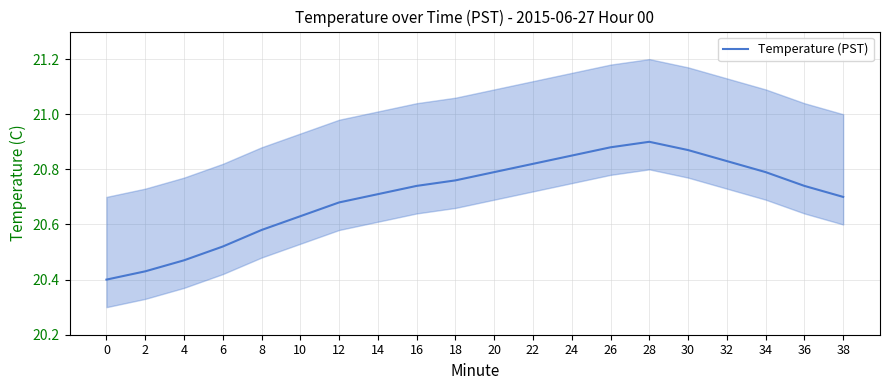

Is it true that the value at 14 is 5.0?

False